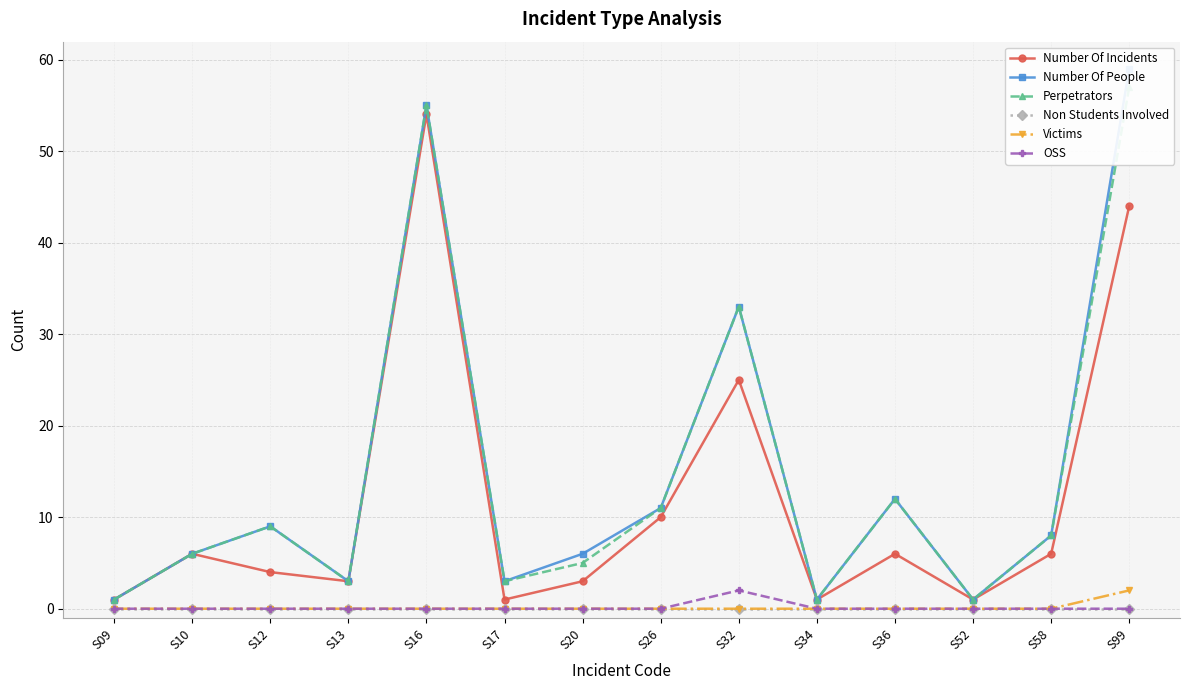

True or false: Number Of Incidents and Perpetrators cross at least once.

False